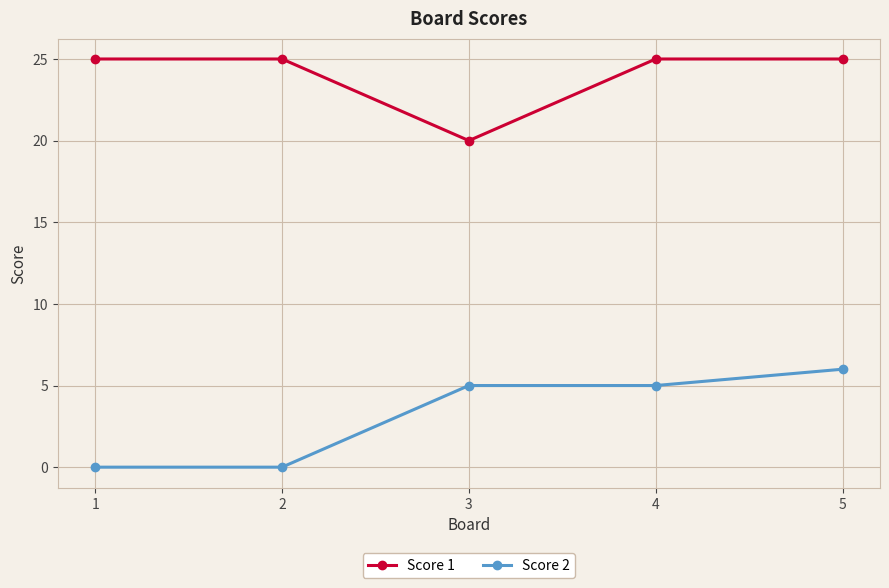

At how many categories does at least one series exceed 2?

5